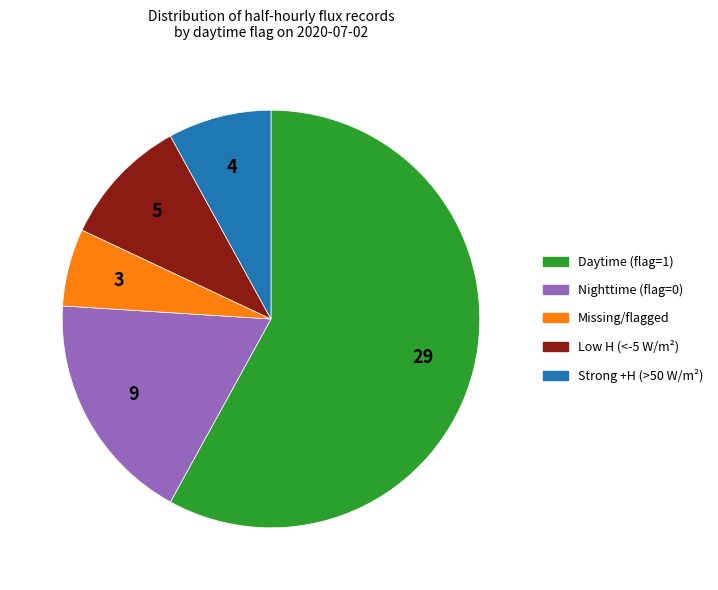

Is there any slice that represents more than half of the pie?

Yes